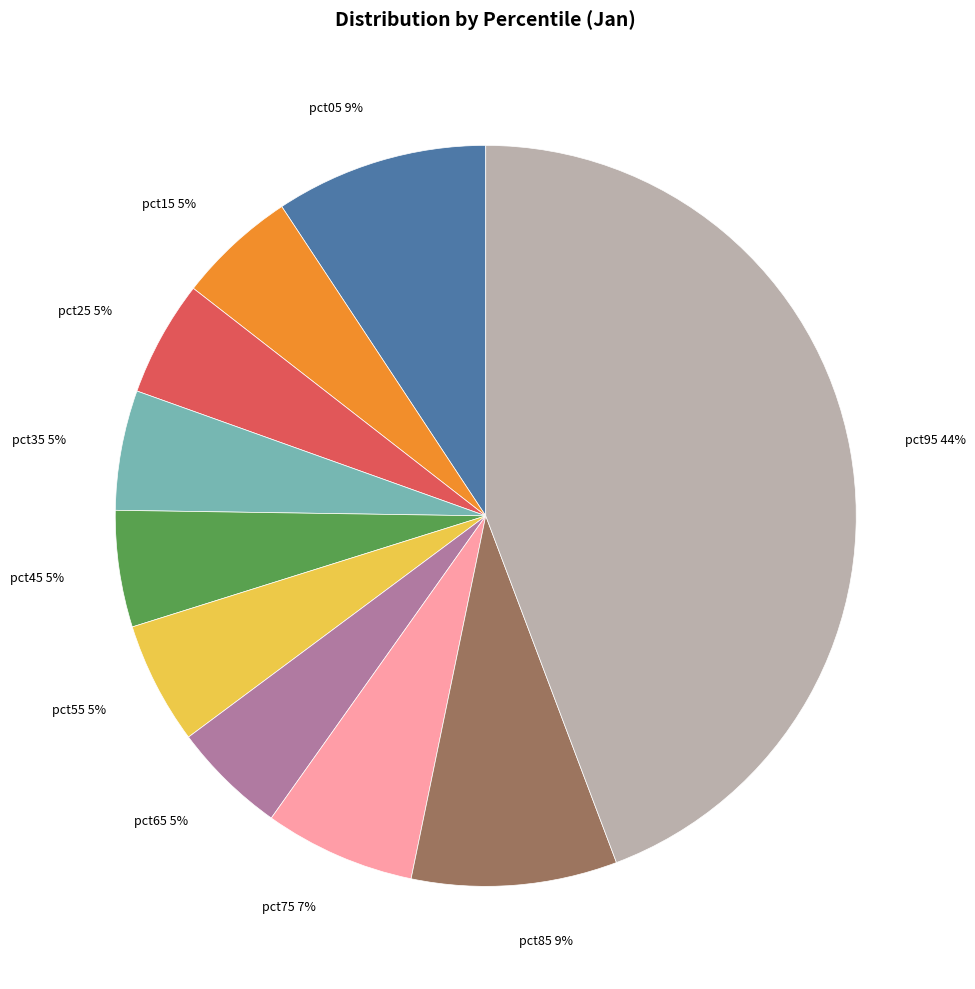

To the nearest percent, what is the combined percentage of pct15 and pct95?

49%